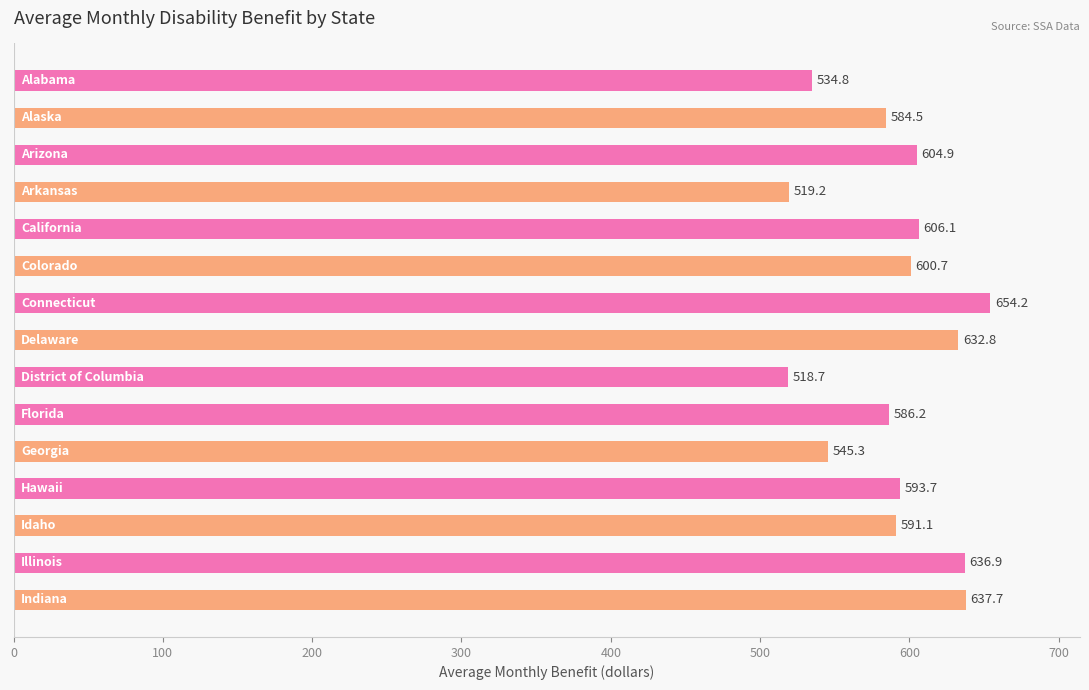

What is the greatest value displayed?

654.2